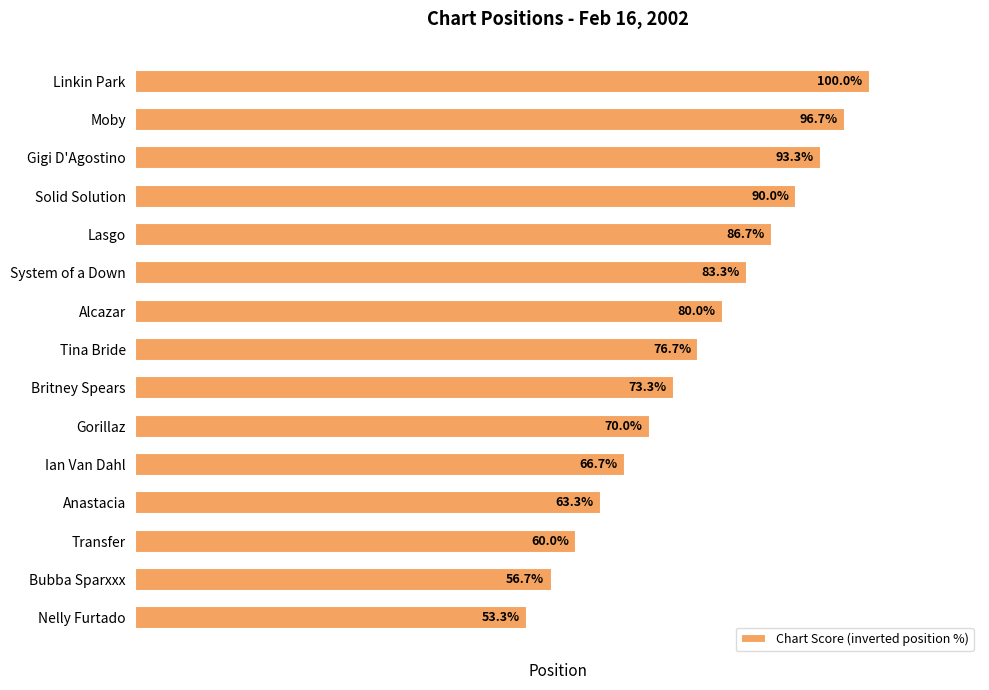

Rank the categories by value from lowest to highest.

Nelly Furtado, Bubba Sparxxx, Transfer, Anastacia, Ian Van Dahl, Gorillaz, Britney Spears, Tina Bride, Alcazar, System of a Down, Lasgo, Solid Solution, Gigi D'Agostino, Moby, Linkin Park